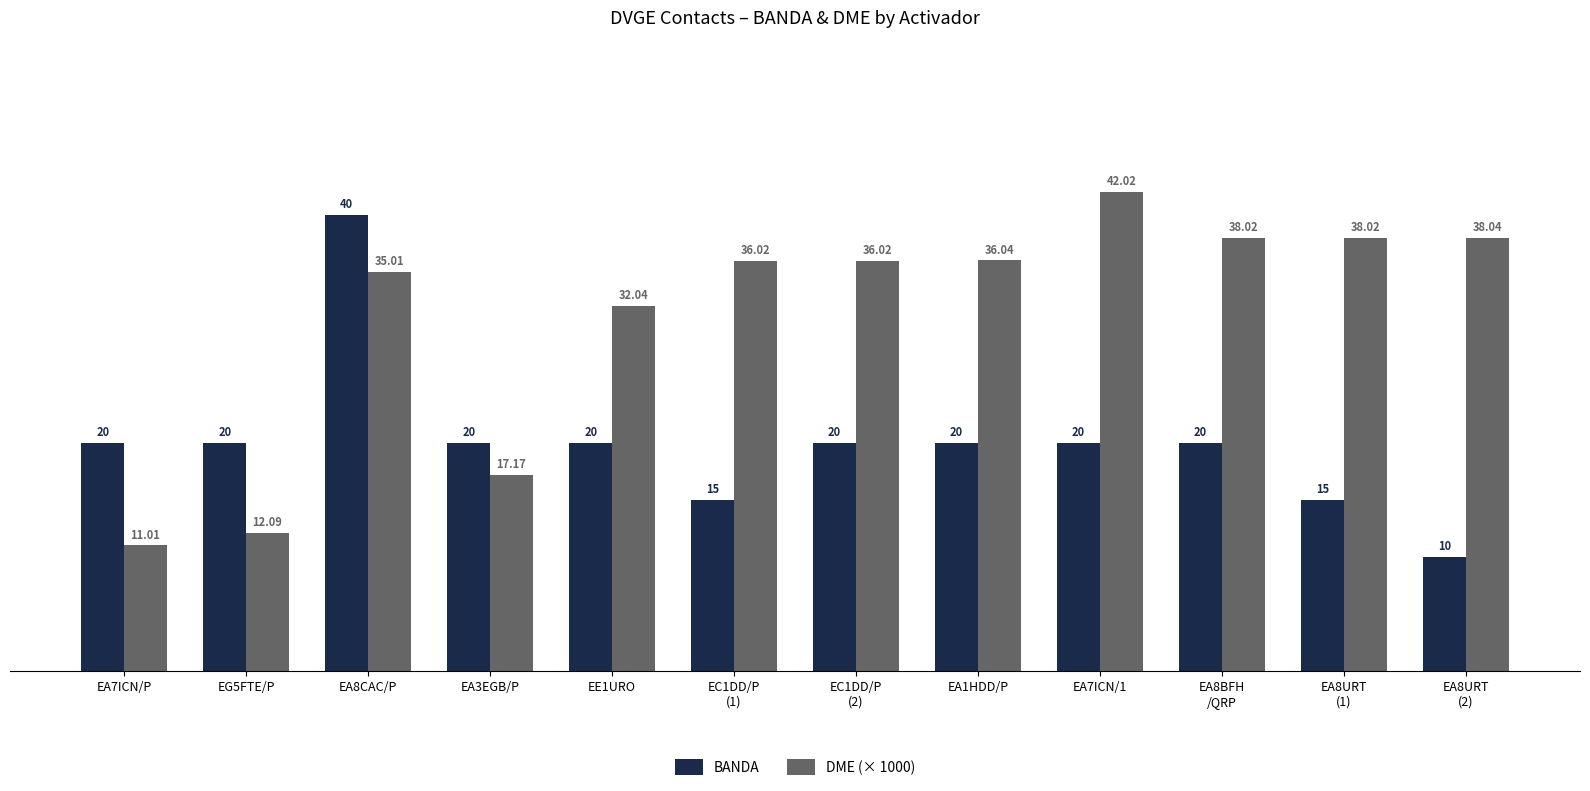

Reading left to right, extract all data points from this chart.

BANDA: 20.0	20.0	40.0	20.0	20.0	15.0	20.0	20.0	20.0	20.0	15.0	10.0
DME (× 1000): 11.0	12.1	35.0	17.2	32.0	36.0	36.0	36.0	42.0	38.0	38.0	38.0